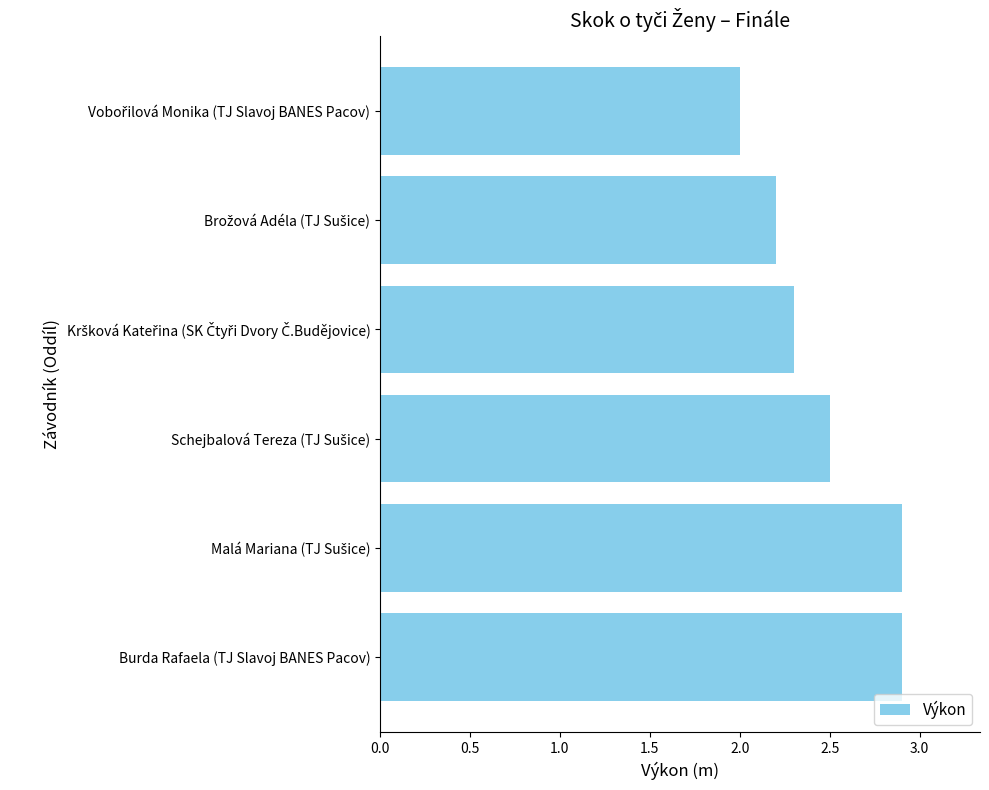

What is the smallest value displayed?

2.0